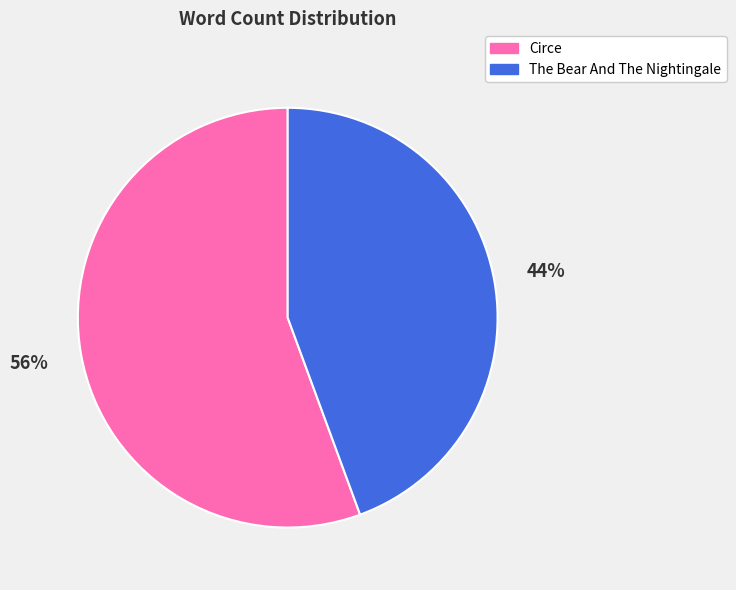

To the nearest percent, what is the average slice percentage?

50%